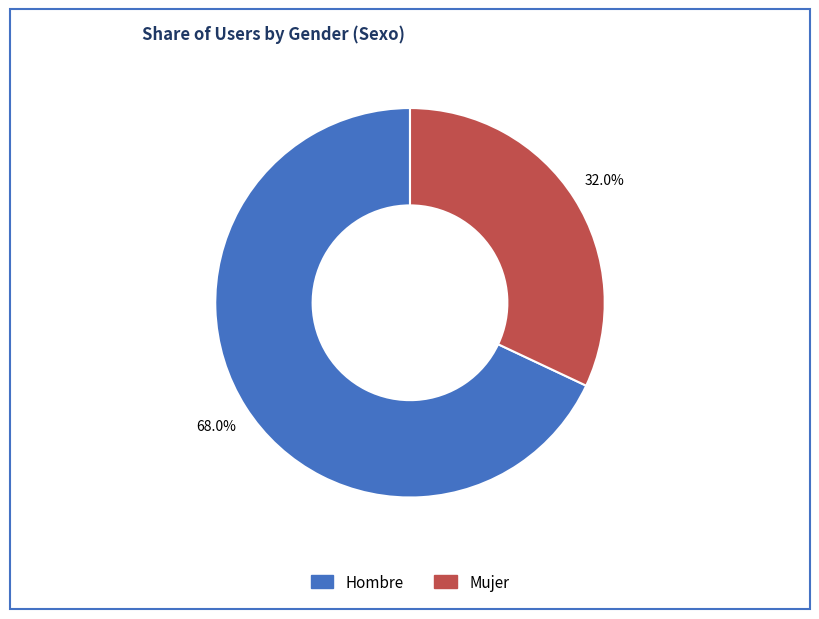

The Hombre slice represents 82% of the pie. True or false?

False